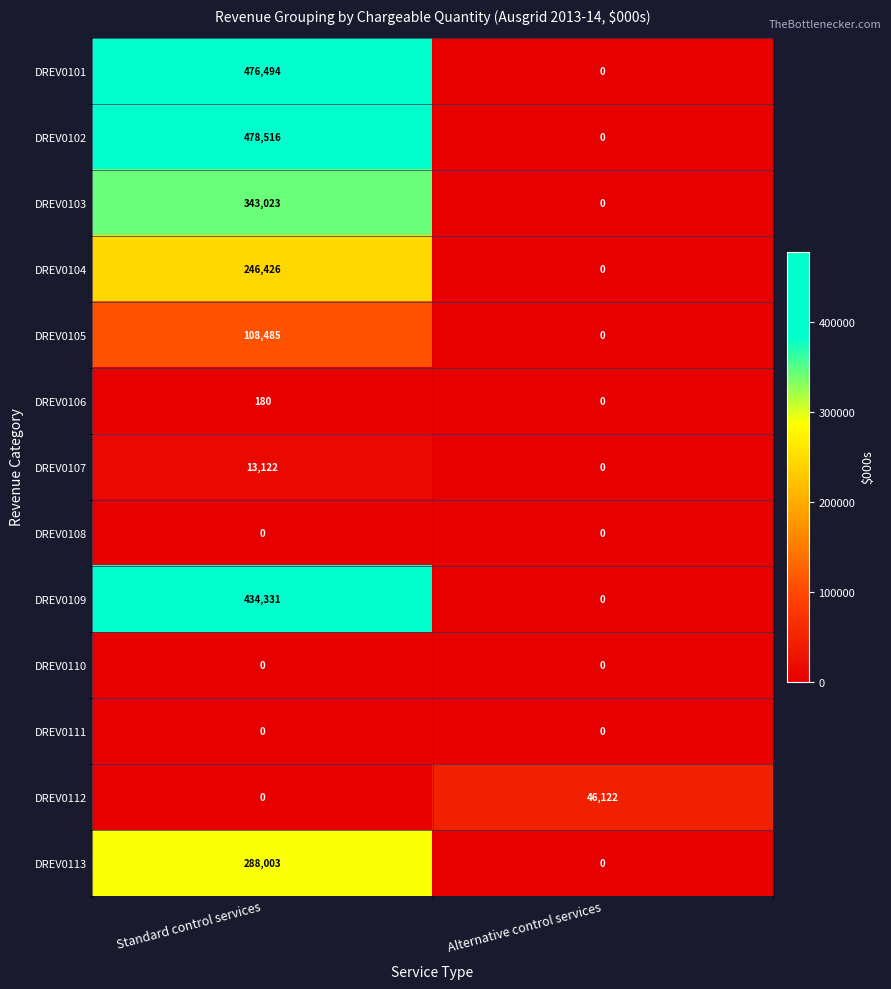

Reading right to left, extract all data points from this chart.

DREV0101: Alternative control services=0	Standard control services=476494
DREV0102: Alternative control services=0	Standard control services=478516
DREV0103: Alternative control services=0	Standard control services=343023
DREV0104: Alternative control services=0	Standard control services=246426
DREV0105: Alternative control services=0	Standard control services=108485
DREV0106: Alternative control services=0	Standard control services=180
DREV0107: Alternative control services=0	Standard control services=13122
DREV0108: Alternative control services=0	Standard control services=0
DREV0109: Alternative control services=0	Standard control services=434331
DREV0110: Alternative control services=0	Standard control services=0
DREV0111: Alternative control services=0	Standard control services=0
DREV0112: Alternative control services=46122	Standard control services=0
DREV0113: Alternative control services=0	Standard control services=288003